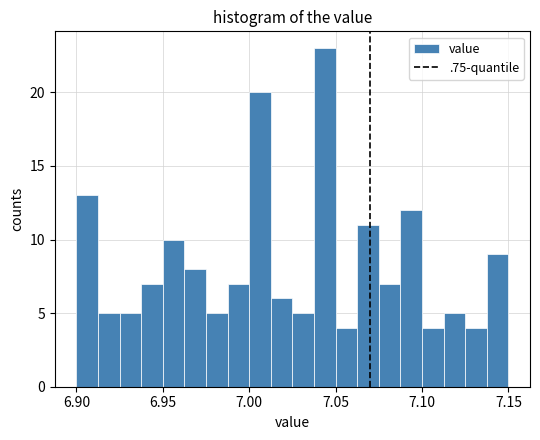

Read against the x-axis, roughly where is the centre of the tallest bar?

7.045